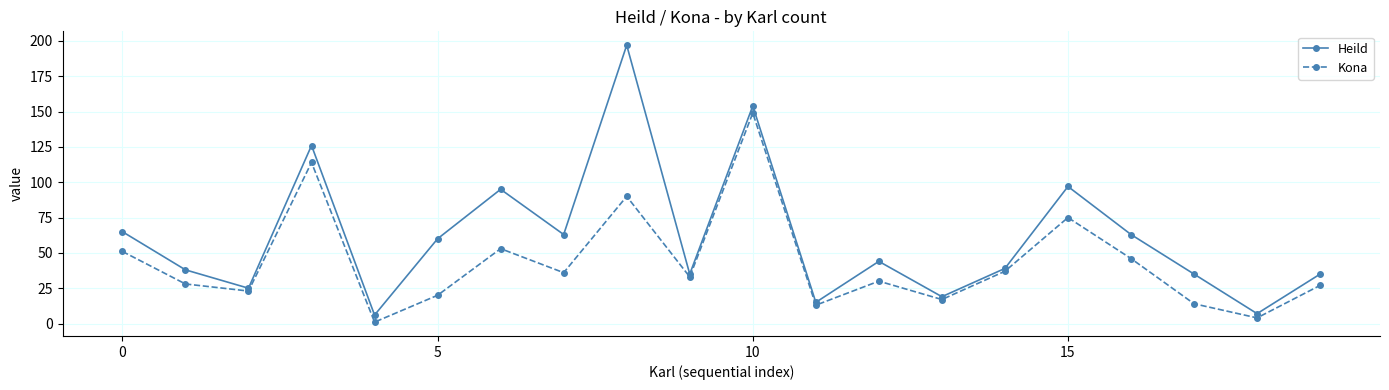

What is the maximum value for Kona?

149